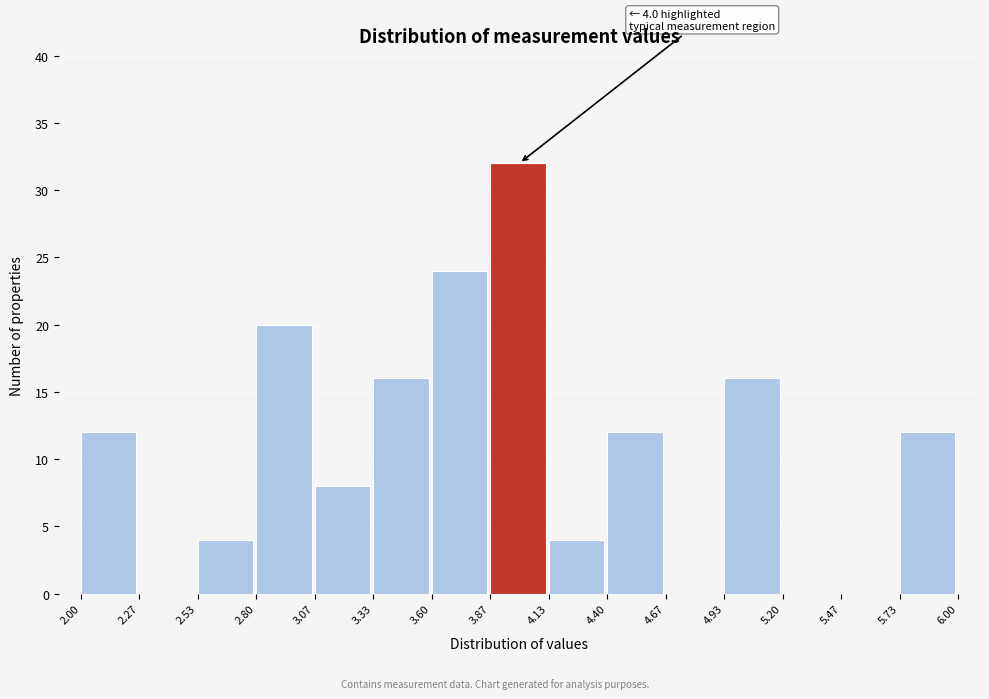

Over which range of the x-axis is the bar tallest?

3.87 to 4.13